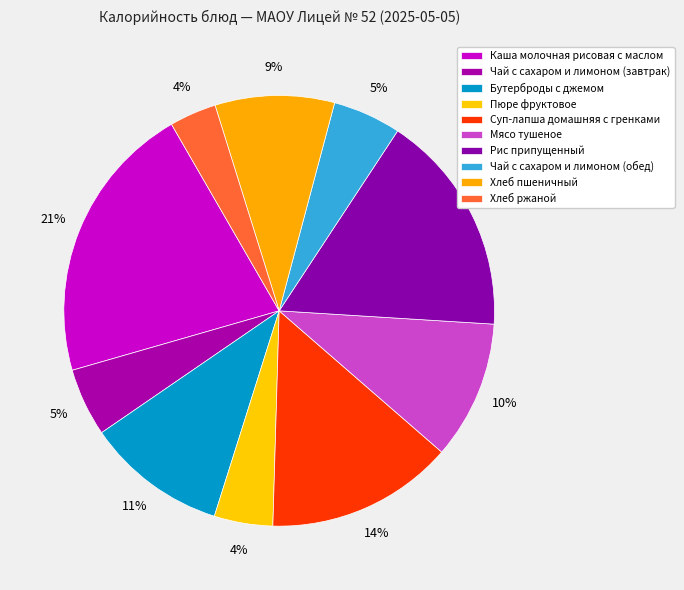

Is the sum of Каша молочная рисовая с маслом and Чай с сахаром и лимоном (завтрак) greater than half?

No